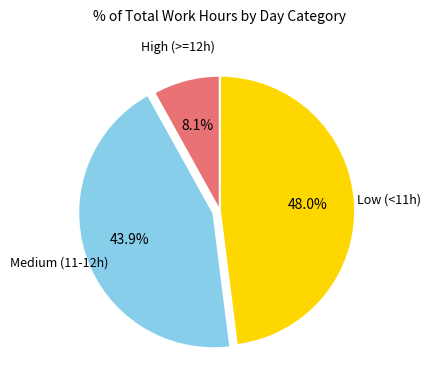

Does any single category account for the majority?

No